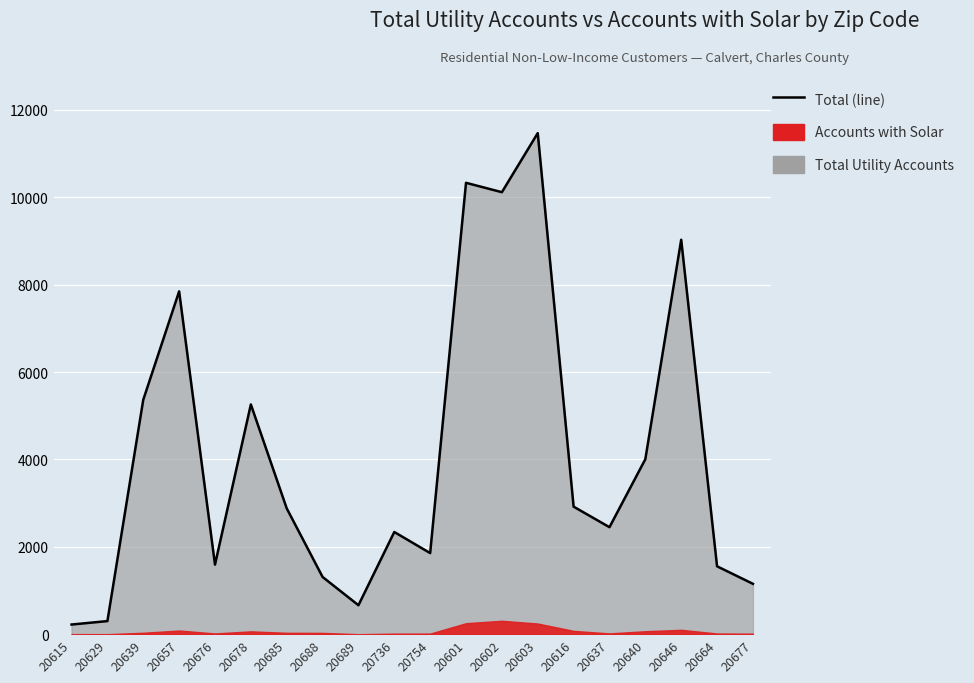

True or false: there are more than 0 points higher than both neighbors.

True